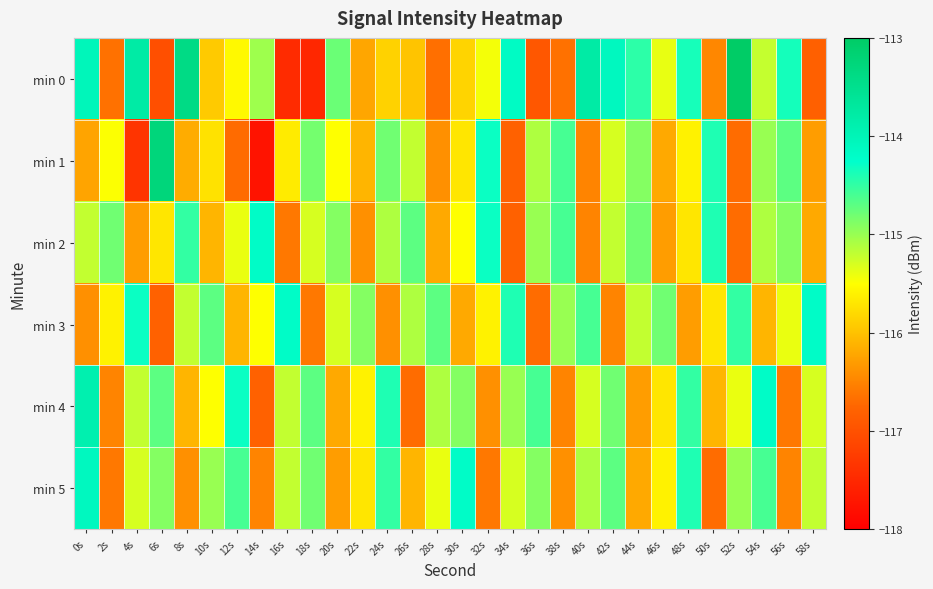

Which series has the largest range (max minus min)?

min 1